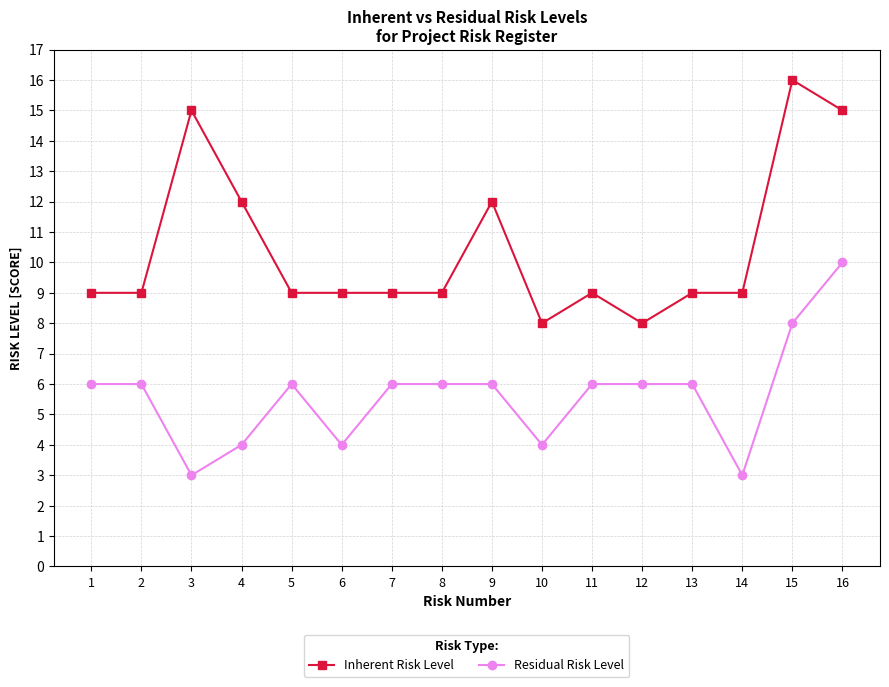

How many lines are shown in the chart?

2